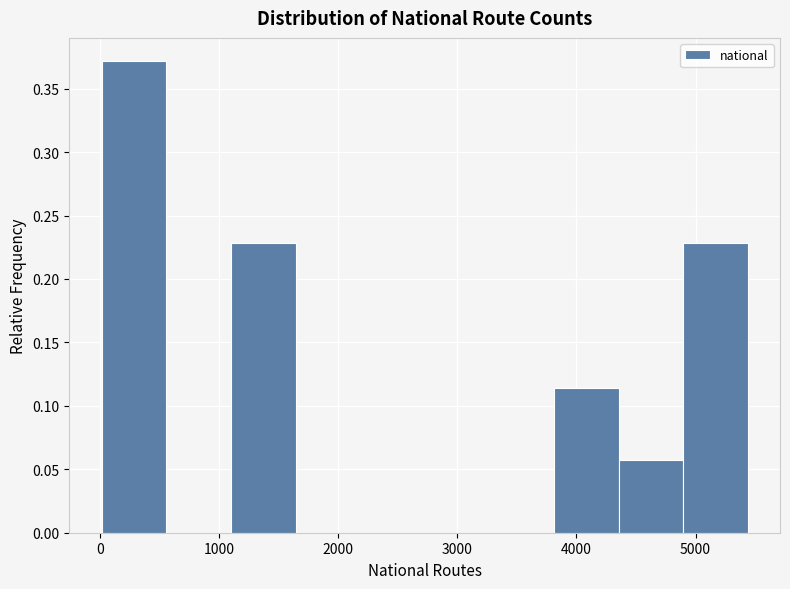

How tall is the bar that spans 0 to 600 on the x-axis? Neither the bar edges nor the heights are printed on the chart, so give them approximately, as read against the axes.

0.370